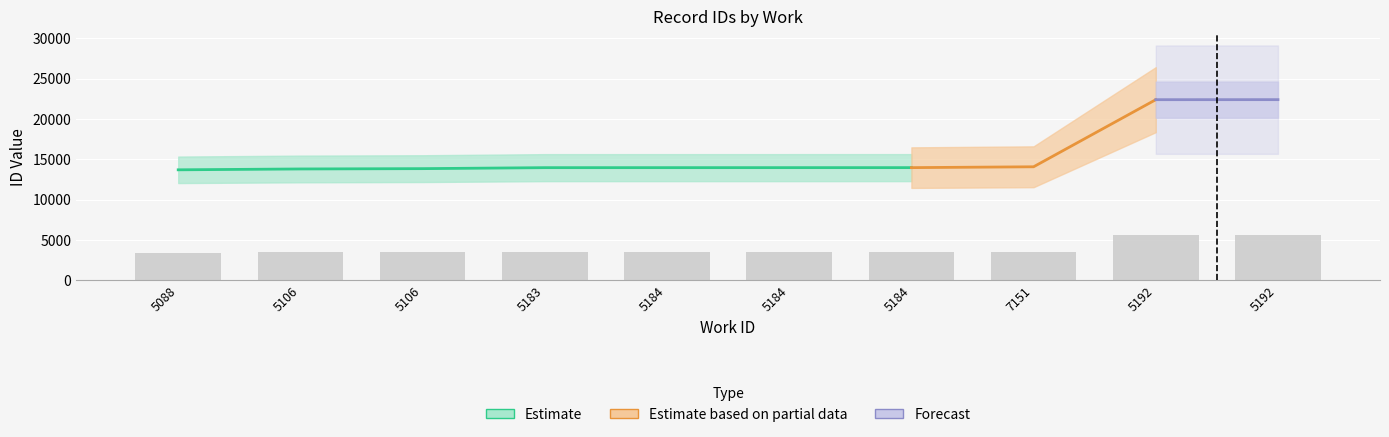

Reading left to right, list all the values displayed in this chart.

3422.0	3448.2	3458.2	3488.8	3489.0	3489.2	3489.5	3515.8	5594.2	5595.2